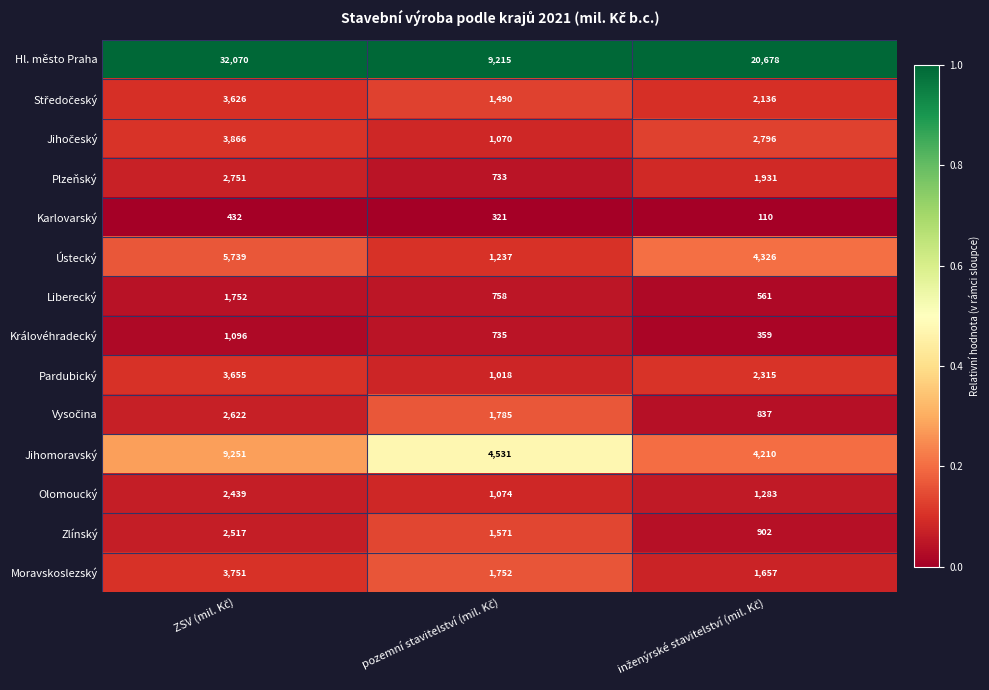

What is the sum of all Zlínský values?

4990